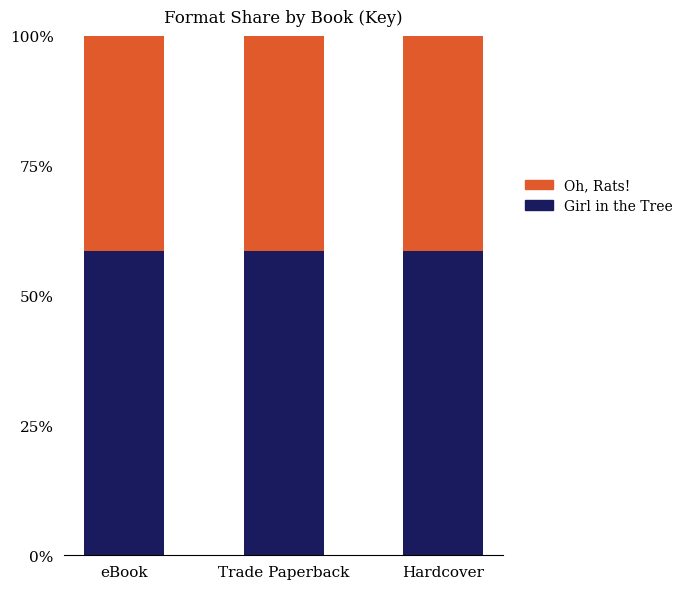

What is the sum of the Girl in the Tree values at eBook and Hardcover?

117.3